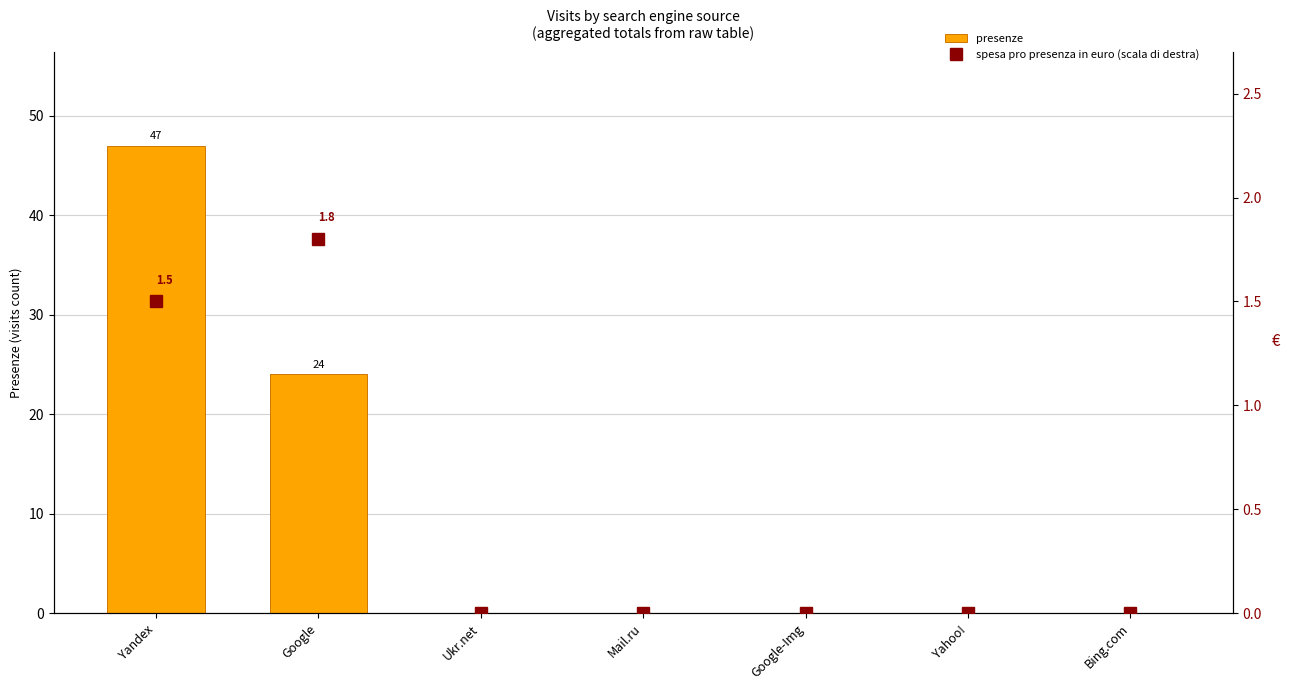

Is the value of presenze at Bing.com greater than the value of spesa pro presenza in euro (scala di destra) at Bing.com?

No